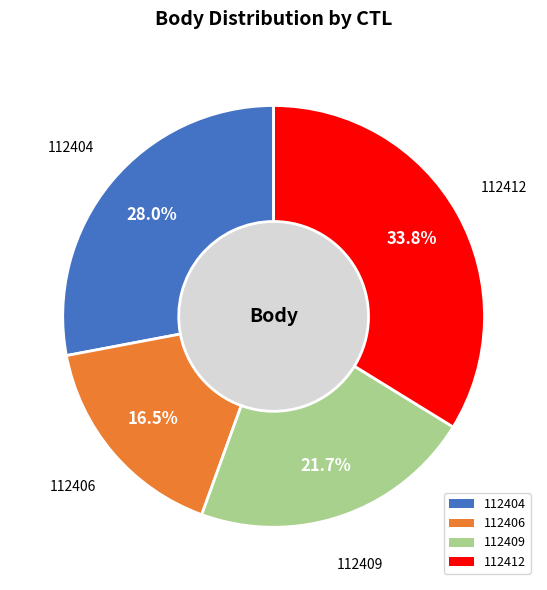

Count the number of slices in the pie.

4